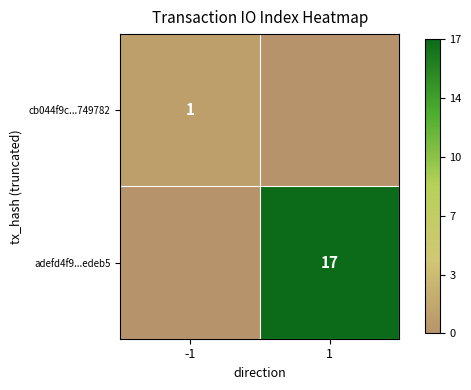

The value of adefd4f9...edeb5 at 1 is 10. True or false?

False